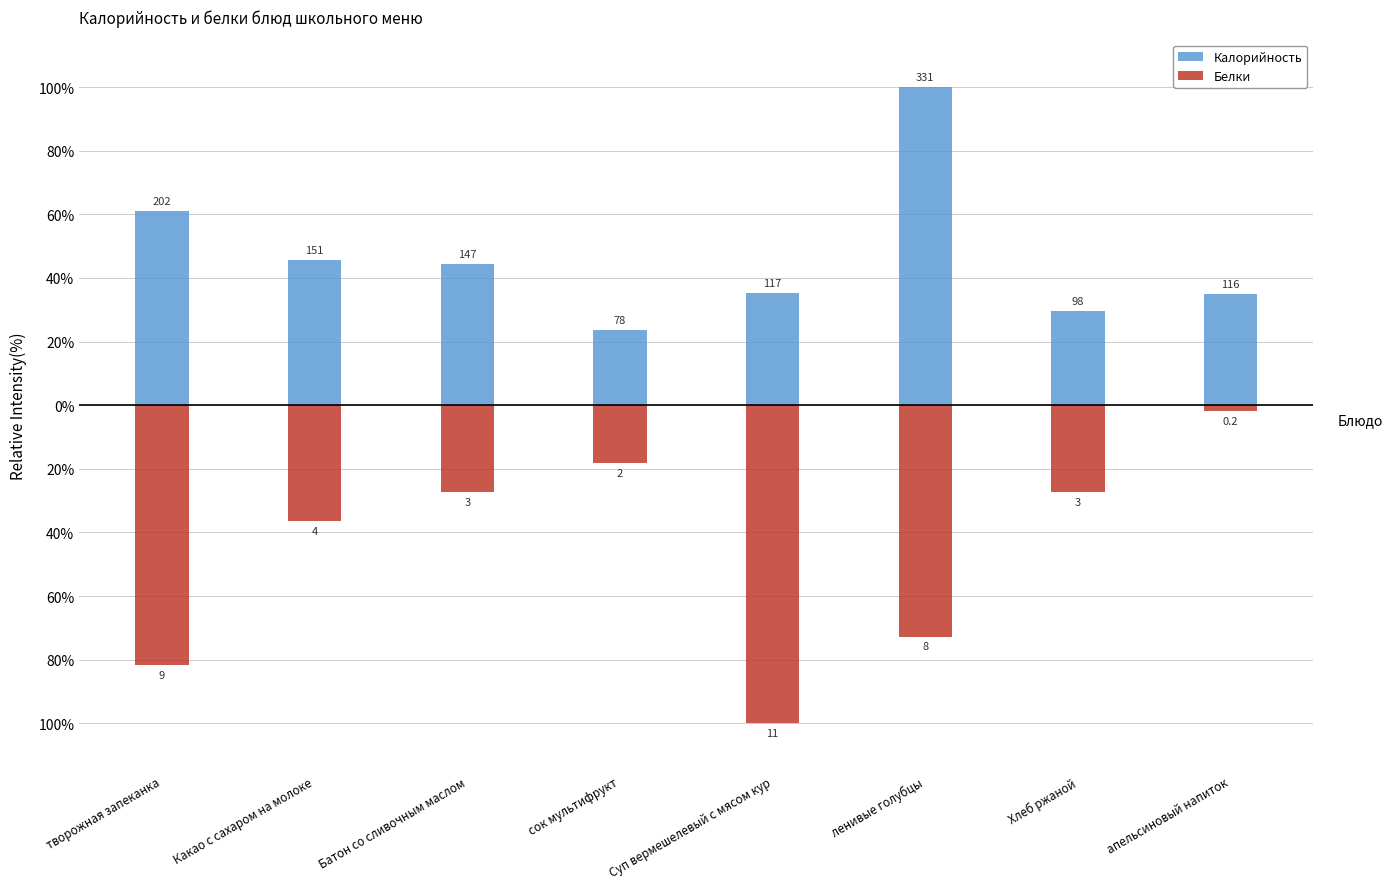

Count the number of data series in this chart.

2